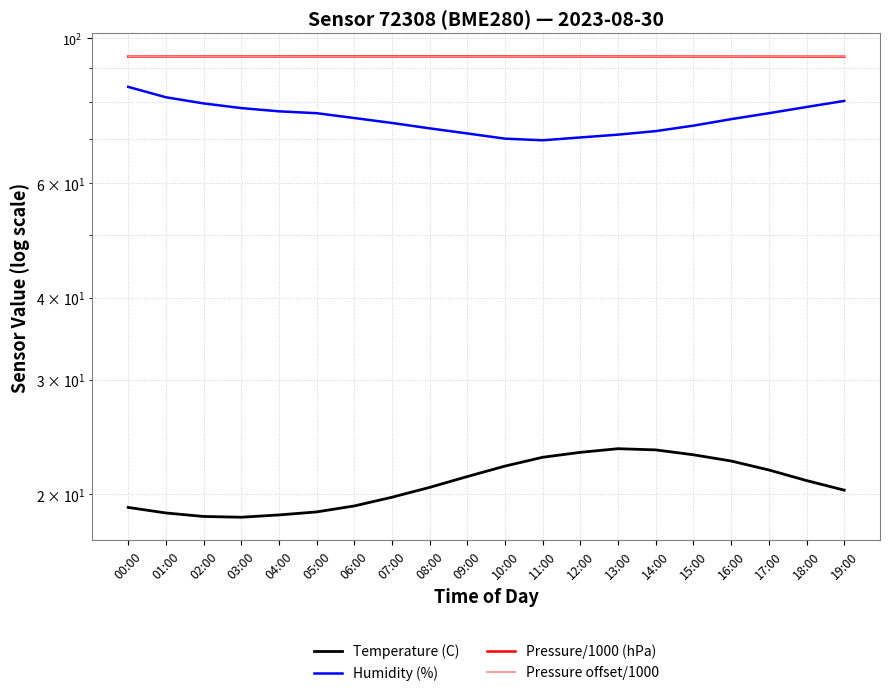

What position from the left is 13:00?

14